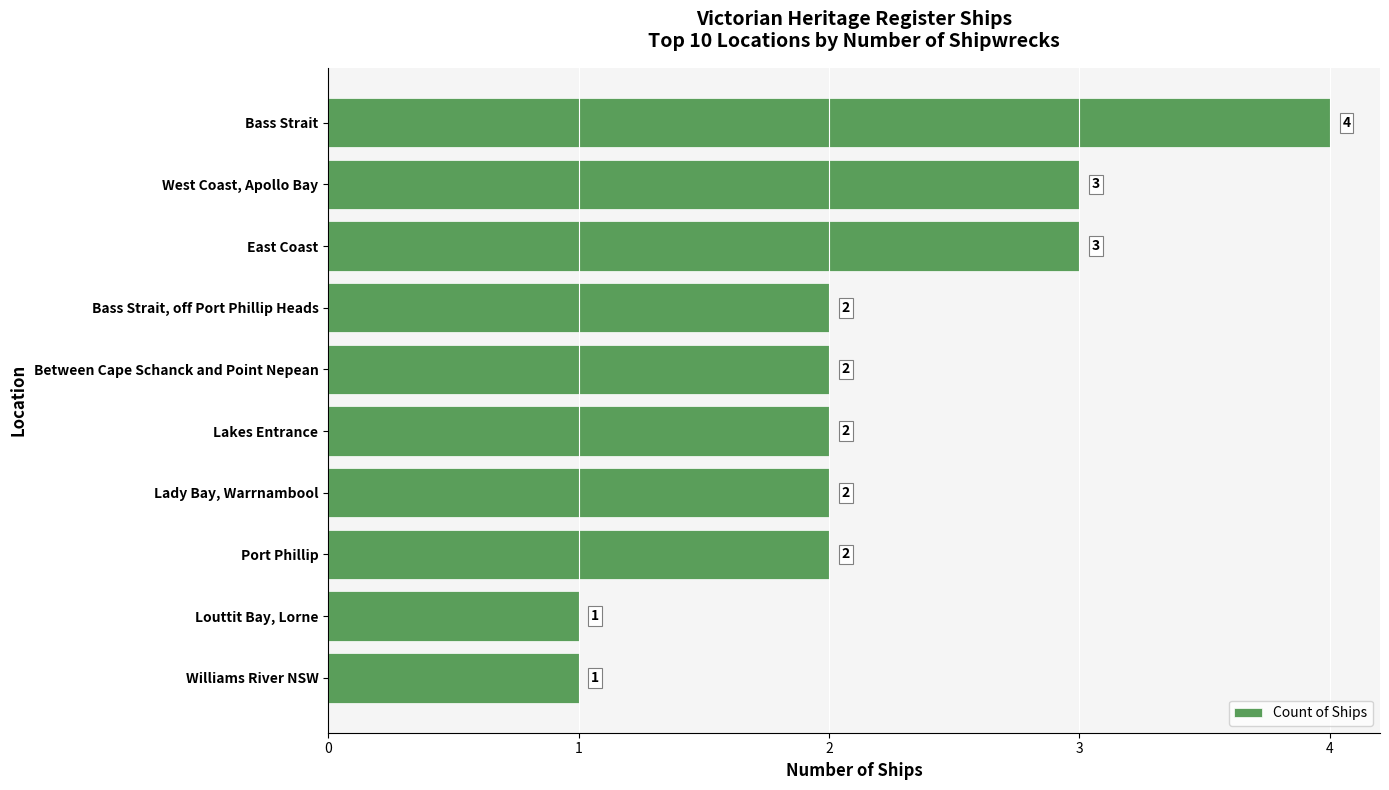

Reading bottom to top, what are all the values shown in this chart?

Williams River NSW=1	Louttit Bay, Lorne=1	Port Phillip=2	Lady Bay, Warrnambool=2	Lakes Entrance=2	Between Cape Schanck and Point Nepean=2	Bass Strait, off Port Phillip Heads=2	East Coast=3	West Coast, Apollo Bay=3	Bass Strait=4